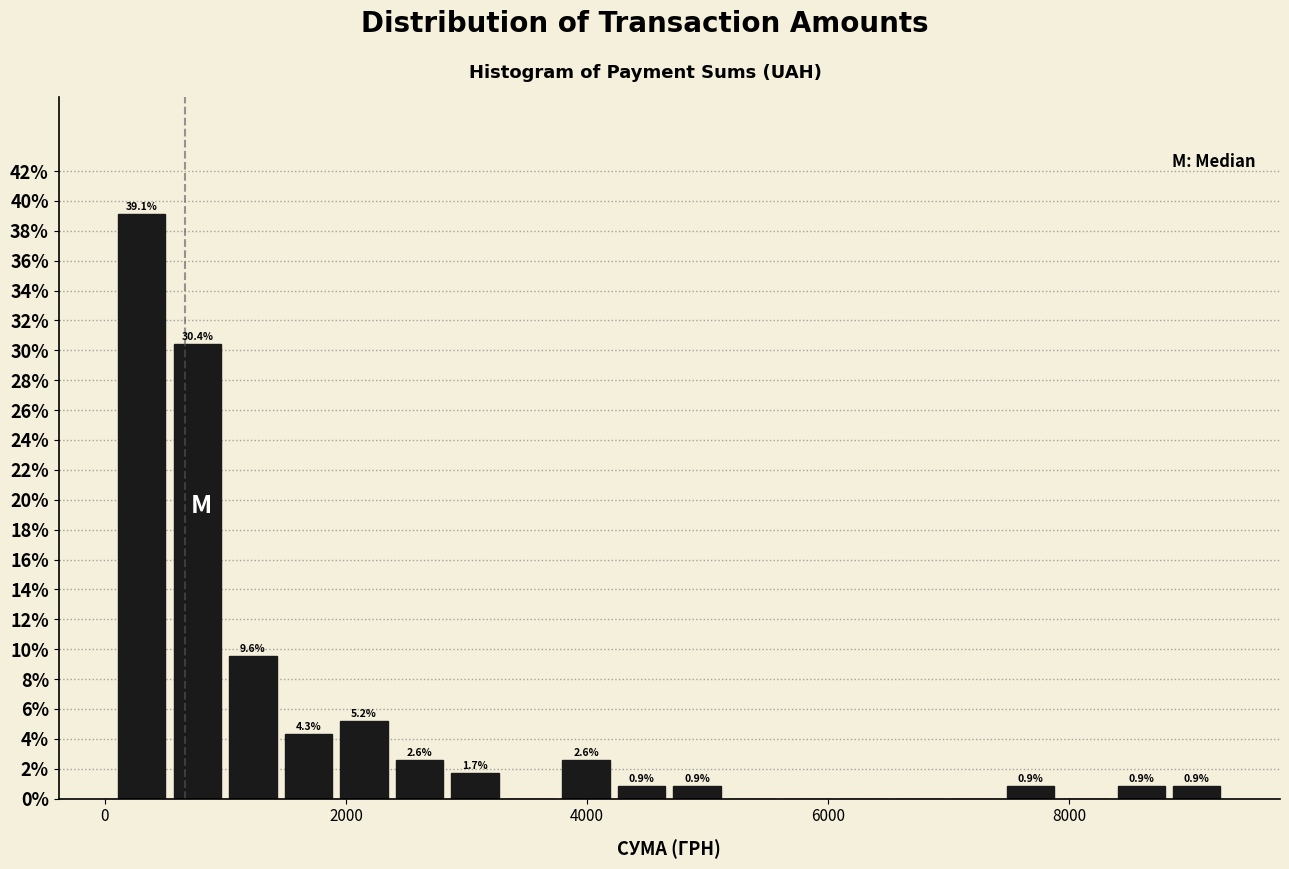

Around what value on the x-axis is the tallest bar? Give the approximate position of its centre, as read against the axis.

400